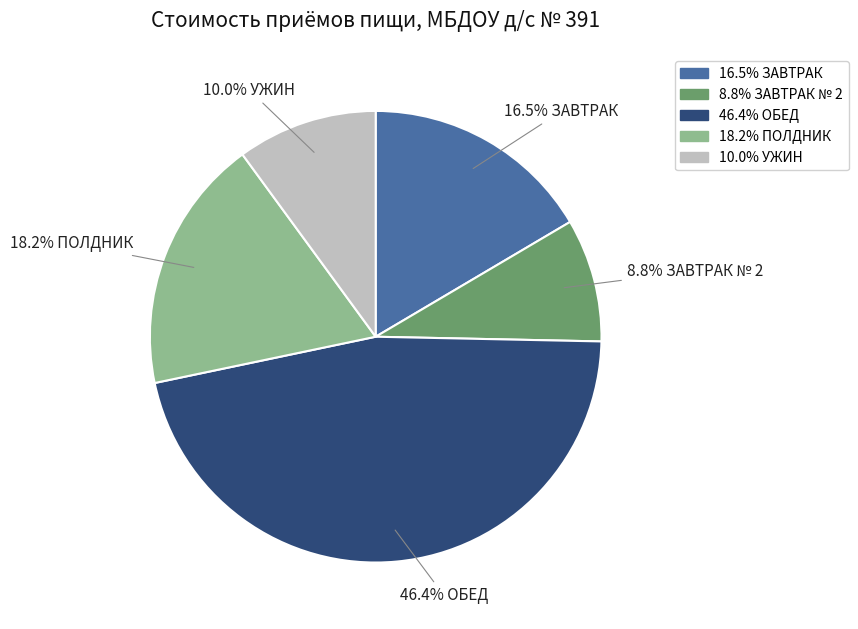

How many slices are in this pie chart?

5